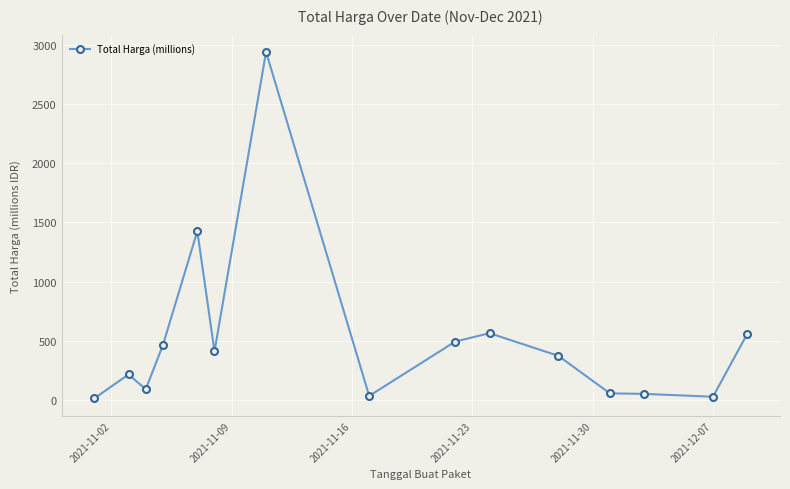

What is the value of the 6th point from the left?

410.8